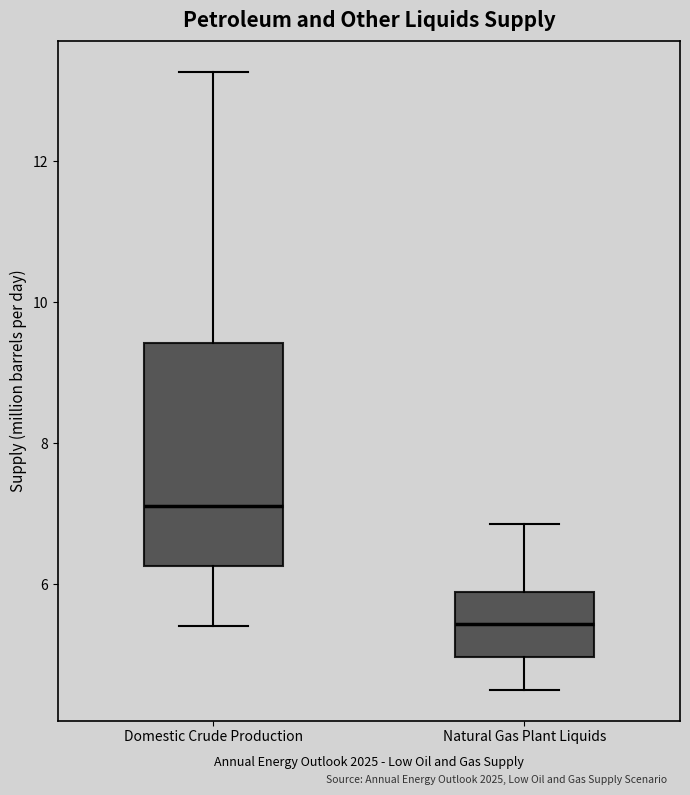

Comparing the boxes themselves (not the whiskers), which one is the tallest?

Domestic Crude Production